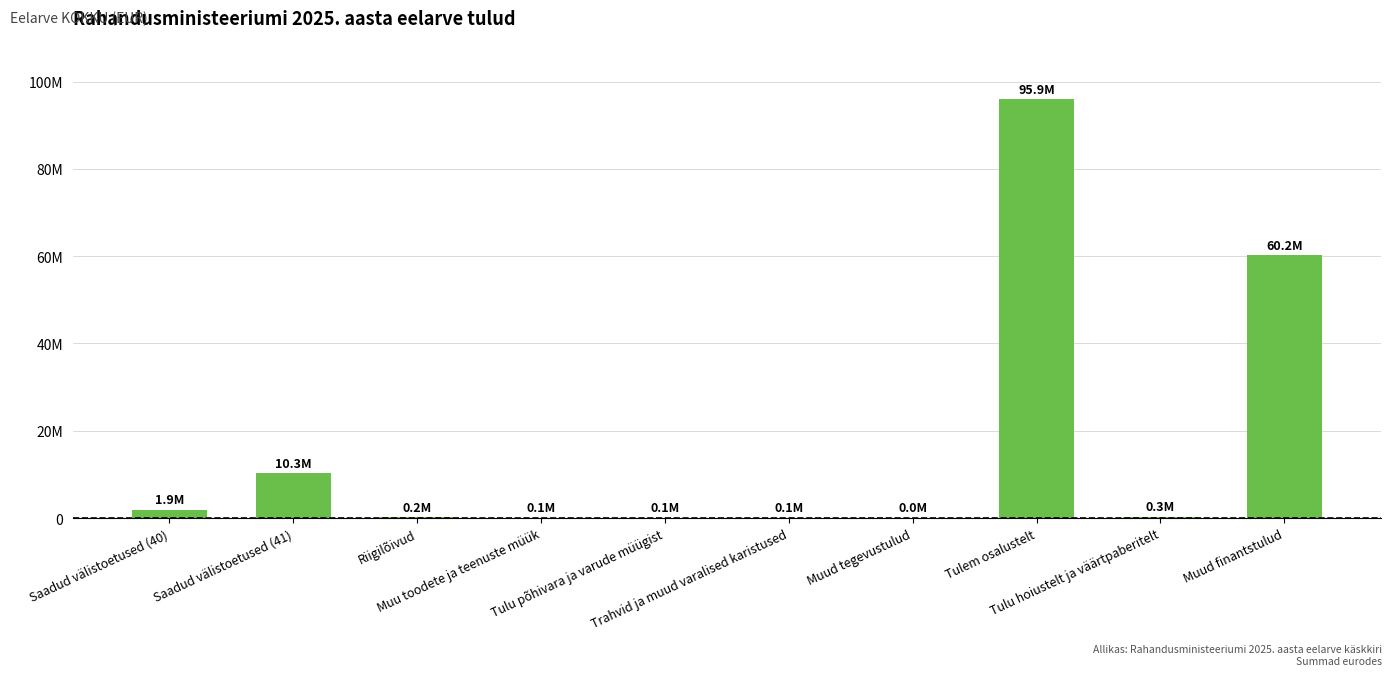

Is it true that the value at Tulem osalustelt is 127190196?

False